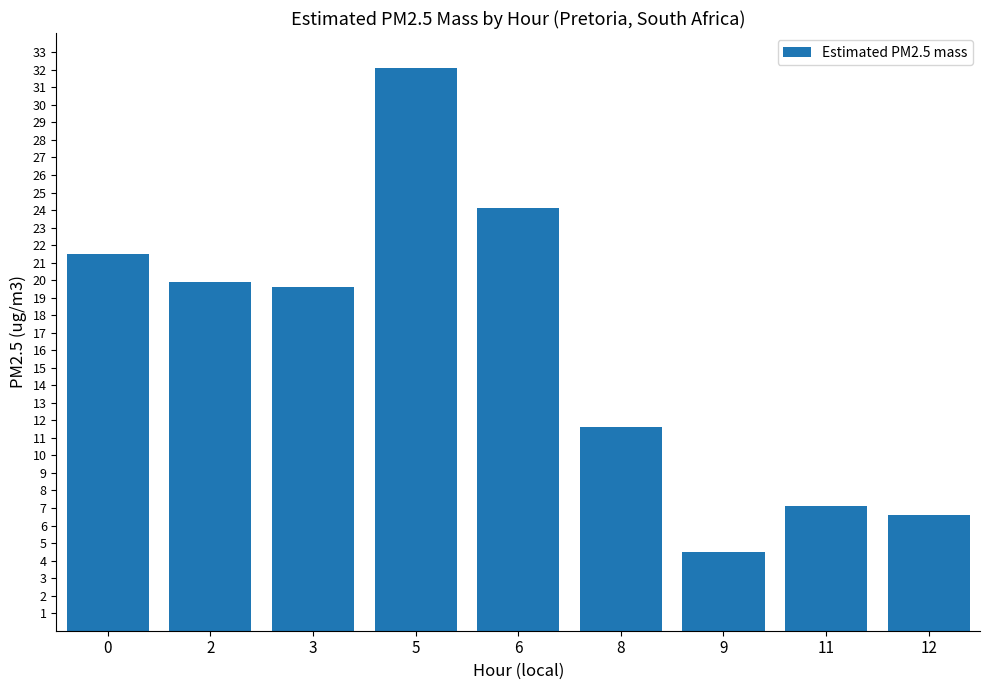

What is the ratio of the value at 5 to the value at 2?

1.6